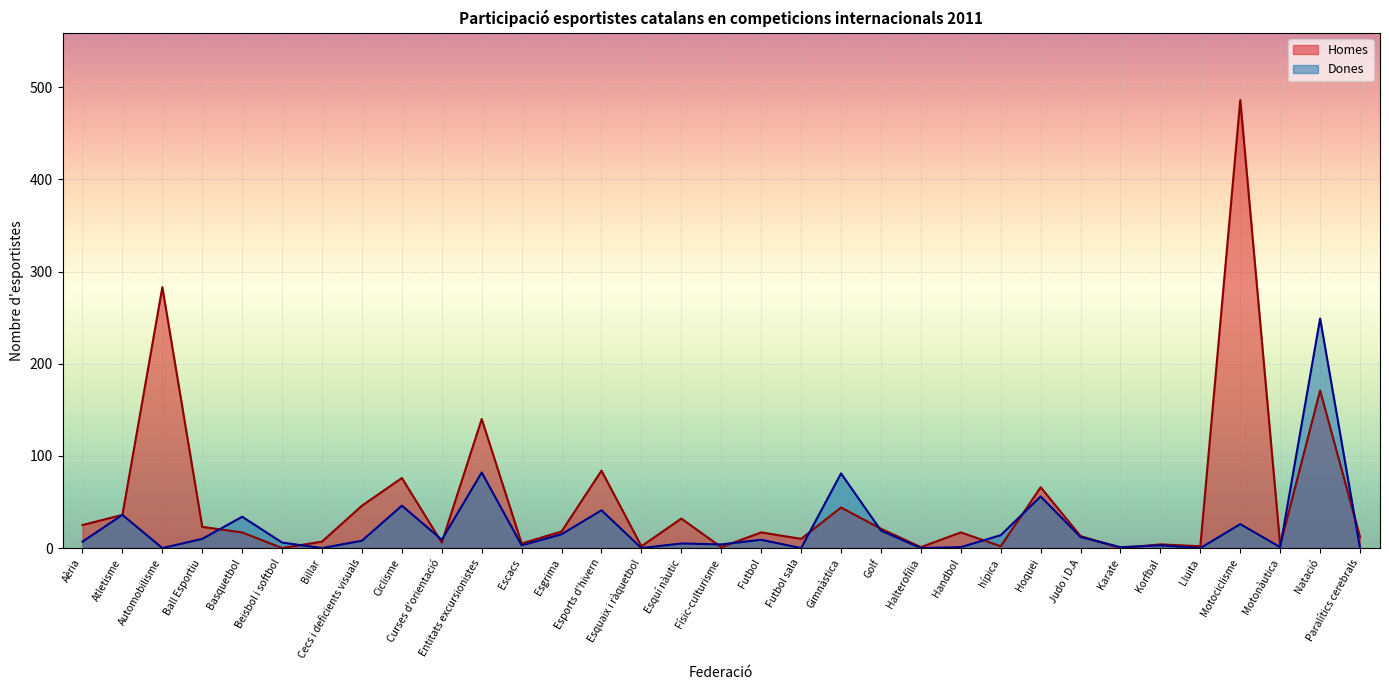

True or false: Dones and Homes intersect in this chart.

True